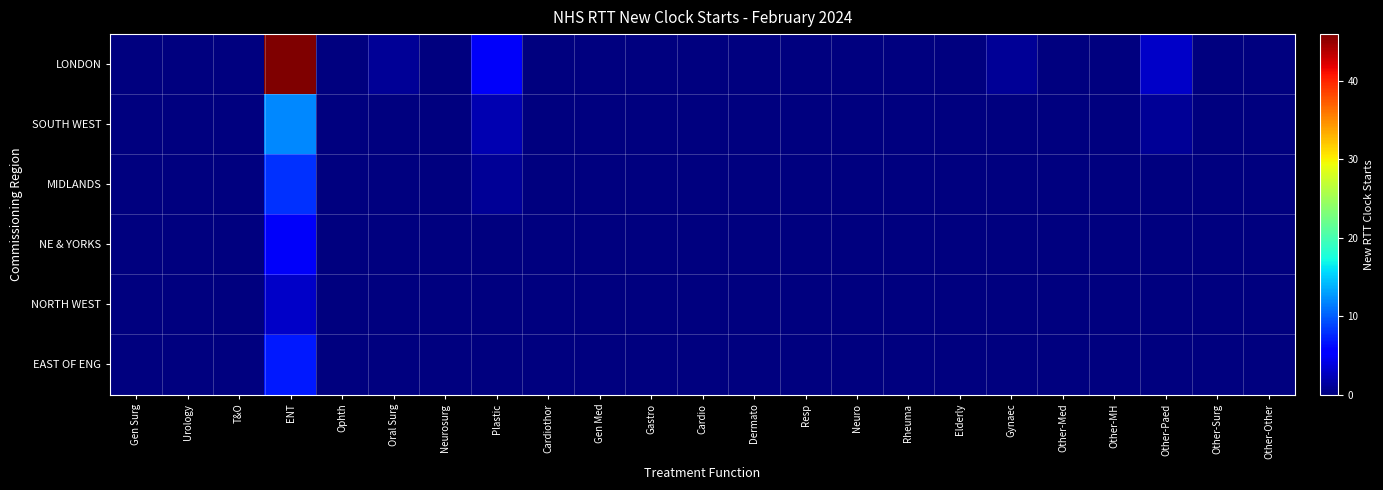

Reading left to right, transcribe all the data shown in this chart.

LONDON: Gen Surg=0	Urology=0	T&O=0	ENT=46	Ophth=0	Oral Surg=1	Neurosurg=0	Plastic=5	Cardiothor=0	Gen Med=0	Gastro=0	Cardio=0	Dermato=0	Resp=0	Neuro=0	Rheuma=0	Elderly=0	Gynaec=1	Other-Med=0	Other-MH=0	Other-Paed=3	Other-Surg=0	Other-Other=0
SOUTH WEST: Gen Surg=0	Urology=0	T&O=0	ENT=12	Ophth=0	Oral Surg=0	Neurosurg=0	Plastic=2	Cardiothor=0	Gen Med=0	Gastro=0	Cardio=0	Dermato=0	Resp=0	Neuro=0	Rheuma=0	Elderly=0	Gynaec=0	Other-Med=0	Other-MH=0	Other-Paed=1	Other-Surg=0	Other-Other=0
MIDLANDS: Gen Surg=0	Urology=0	T&O=0	ENT=8	Ophth=0	Oral Surg=0	Neurosurg=0	Plastic=1	Cardiothor=0	Gen Med=0	Gastro=0	Cardio=0	Dermato=0	Resp=0	Neuro=0	Rheuma=0	Elderly=0	Gynaec=0	Other-Med=0	Other-MH=0	Other-Paed=0	Other-Surg=0	Other-Other=0
NE & YORKS: Gen Surg=0	Urology=0	T&O=0	ENT=5	Ophth=0	Oral Surg=0	Neurosurg=0	Plastic=0	Cardiothor=0	Gen Med=0	Gastro=0	Cardio=0	Dermato=0	Resp=0	Neuro=0	Rheuma=0	Elderly=0	Gynaec=0	Other-Med=0	Other-MH=0	Other-Paed=0	Other-Surg=0	Other-Other=0
NORTH WEST: Gen Surg=0	Urology=0	T&O=0	ENT=3	Ophth=0	Oral Surg=0	Neurosurg=0	Plastic=0	Cardiothor=0	Gen Med=0	Gastro=0	Cardio=0	Dermato=0	Resp=0	Neuro=0	Rheuma=0	Elderly=0	Gynaec=0	Other-Med=0	Other-MH=0	Other-Paed=0	Other-Surg=0	Other-Other=0
EAST OF ENG: Gen Surg=0	Urology=0	T&O=0	ENT=7	Ophth=0	Oral Surg=0	Neurosurg=0	Plastic=0	Cardiothor=0	Gen Med=0	Gastro=0	Cardio=0	Dermato=0	Resp=0	Neuro=0	Rheuma=0	Elderly=0	Gynaec=0	Other-Med=0	Other-MH=0	Other-Paed=0	Other-Surg=0	Other-Other=0